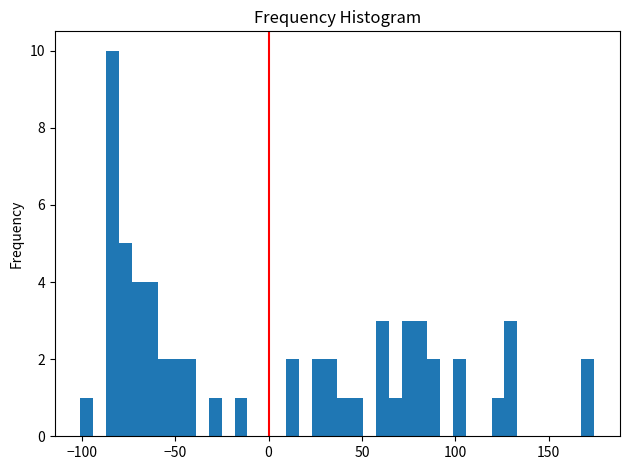

Read against the x-axis, roughly where is the centre of the tallest bar?

-85